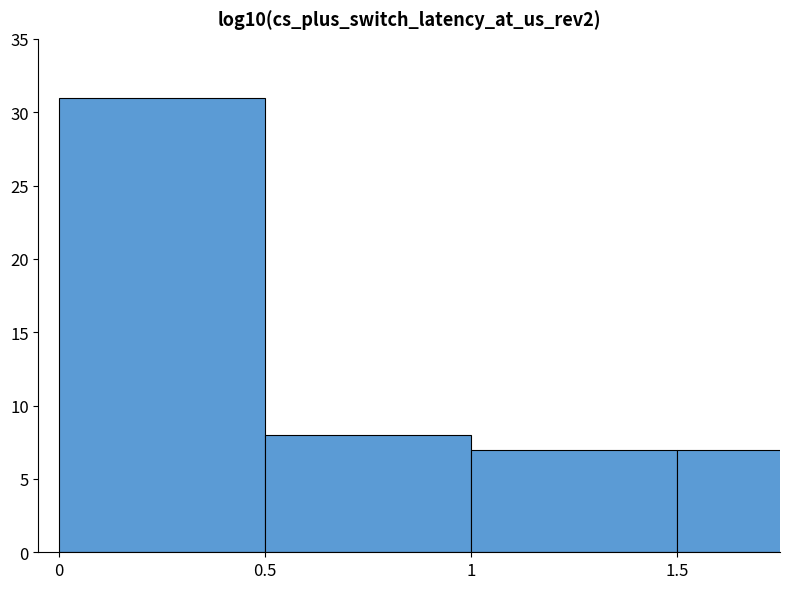

What position from the left is 1.5?

4